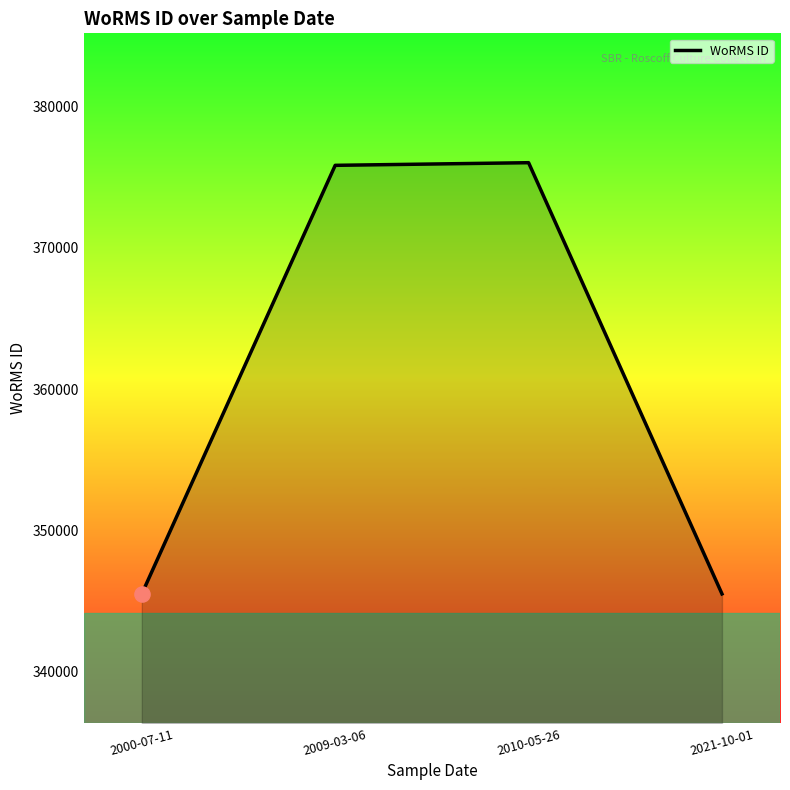

What is the change in value from 2009-03-06 to 2021-10-01?

-30367